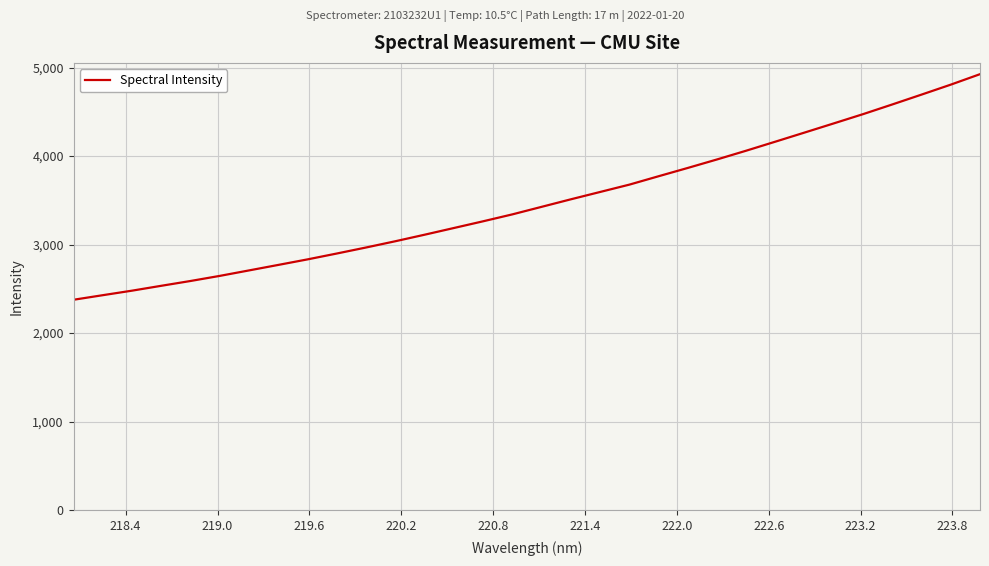

What is the greatest value displayed?

4924.8